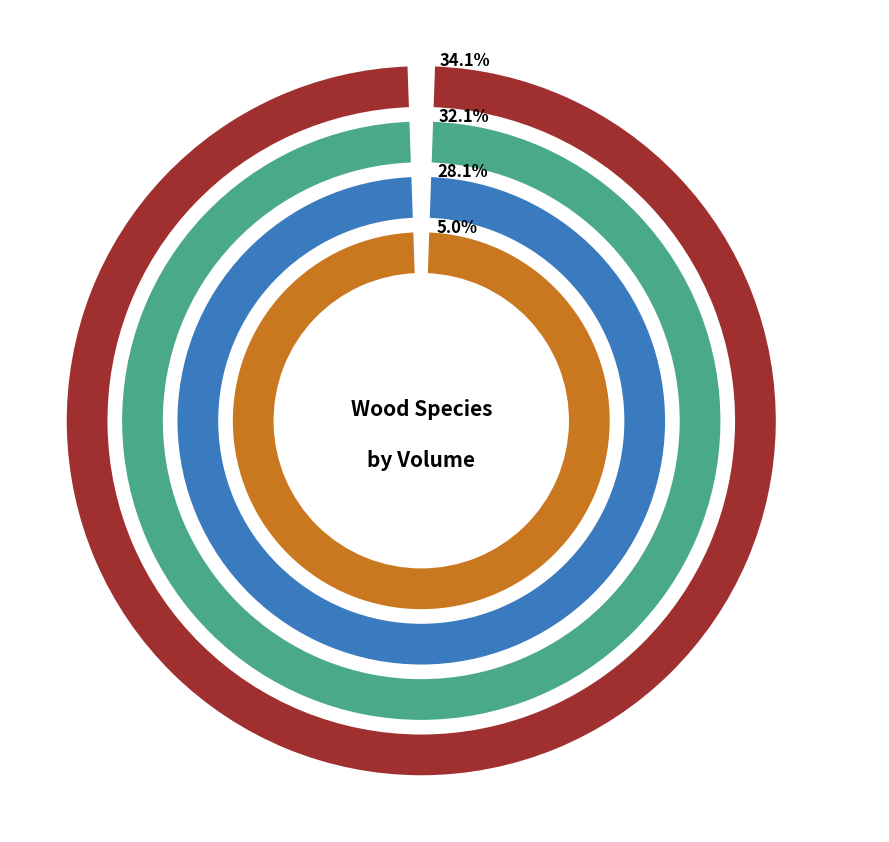

The HETRE slice represents 16% of the pie. True or false?

False